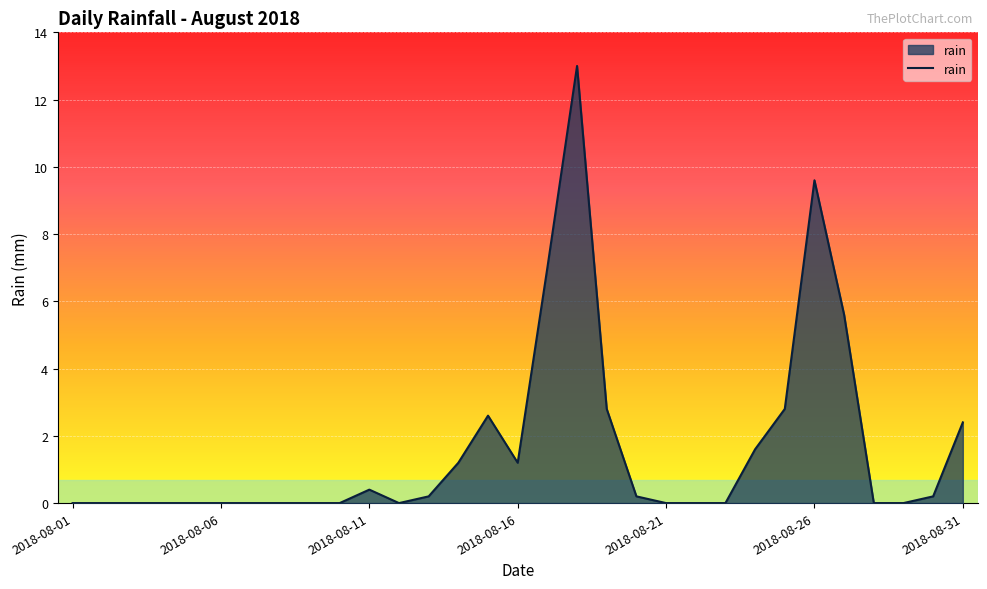

What is the difference between the maximum and minimum values?

13.0